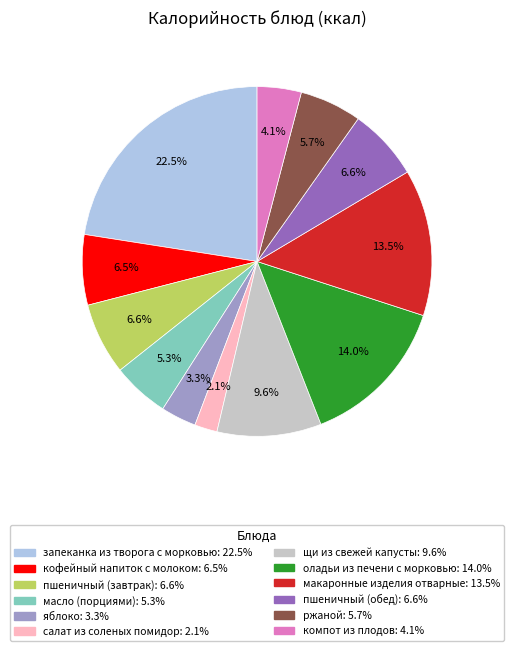

Which has a higher value, компот из плодов or пшеничный (завтрак)?

пшеничный (завтрак)